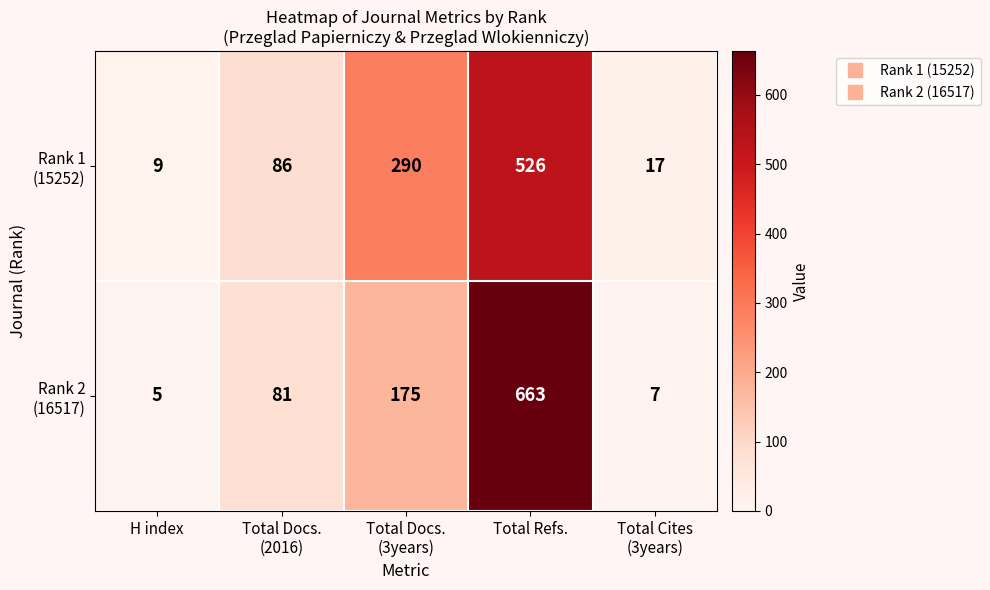

What is the difference between the highest and lowest values at Total Refs.?

137